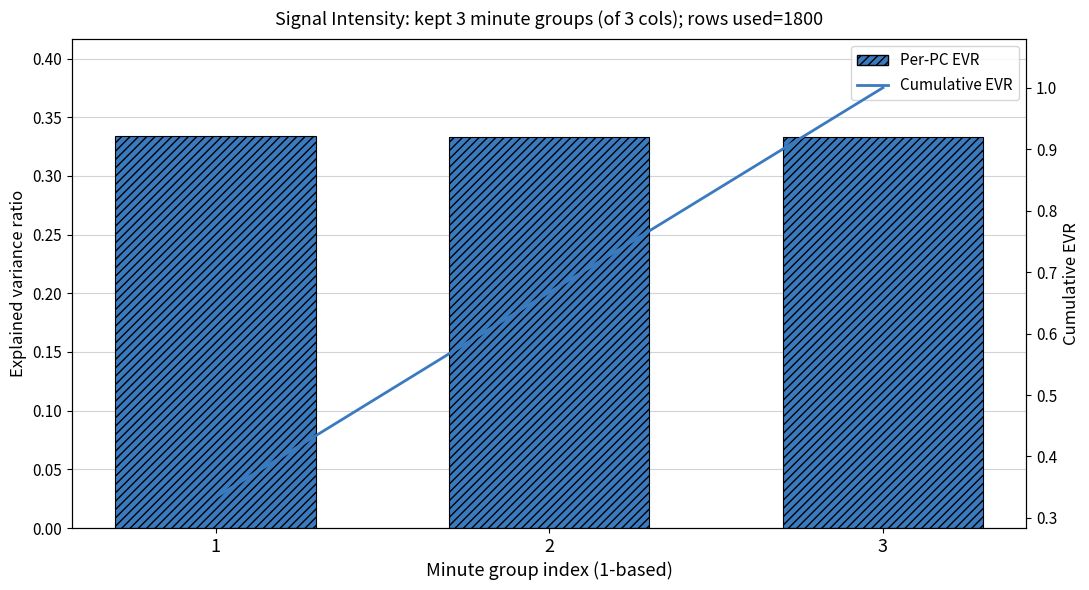

At which category is the sum across all series the highest?

3